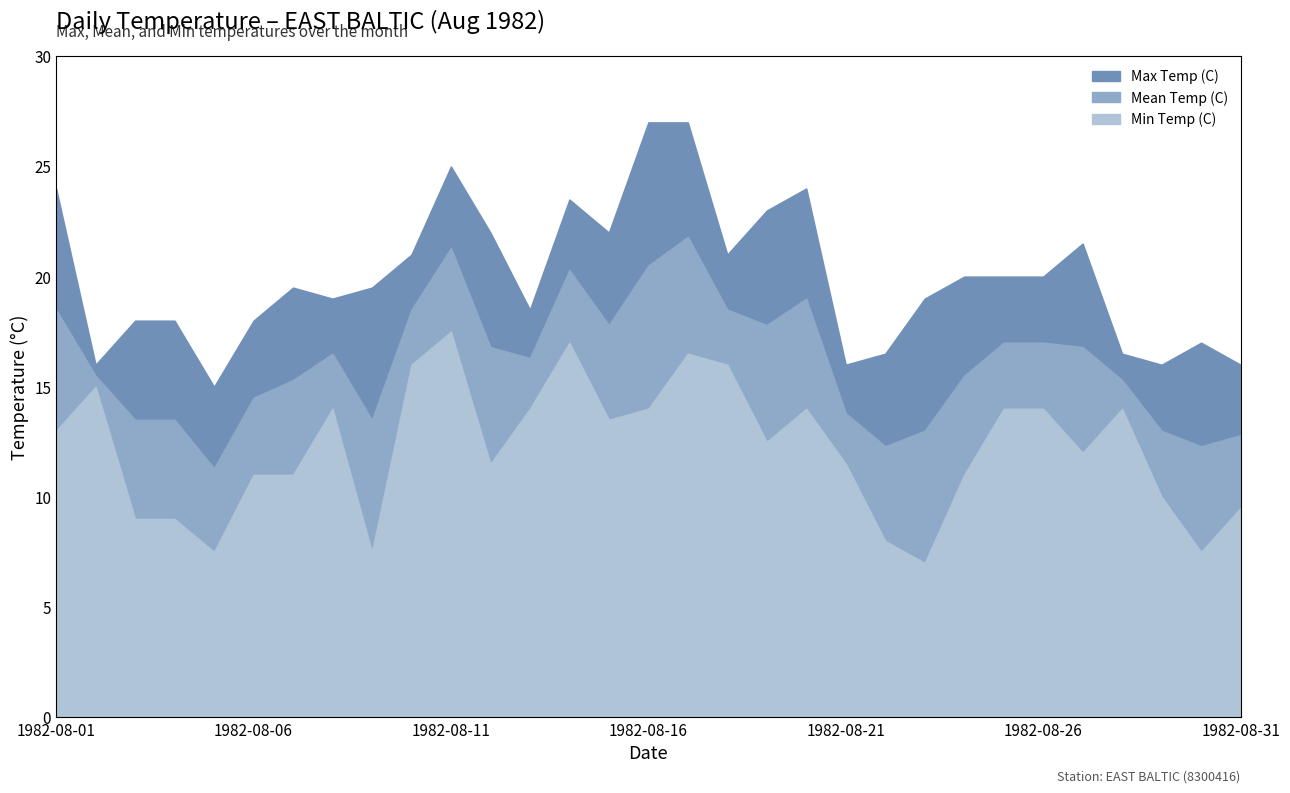

True or false: Max Temp (C) and Mean Temp (C) cross at least once.

False